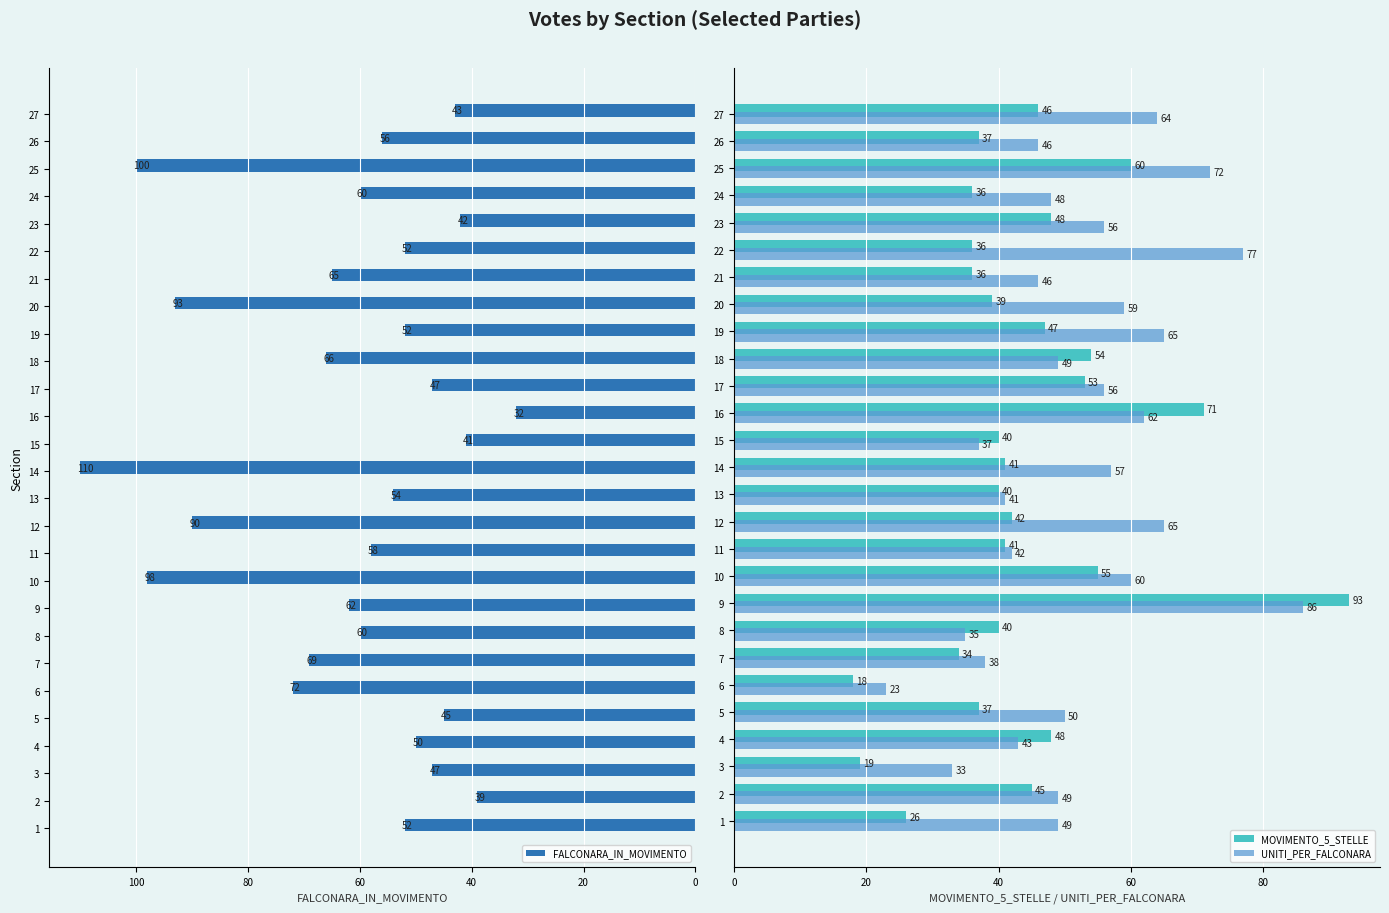

What is the approximate value of FALCONARA_IN_MOVIMENTO at 19, to the nearest 5?

50